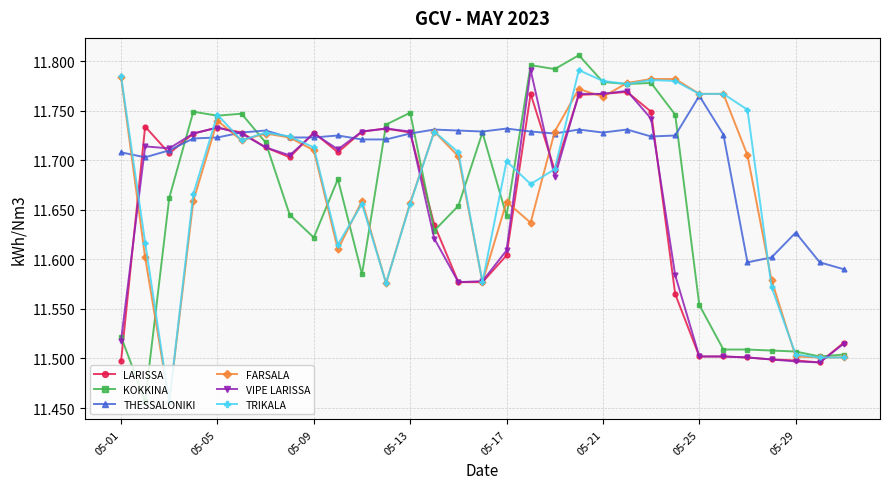

How many FARSALA values are between 11 and 12?

31